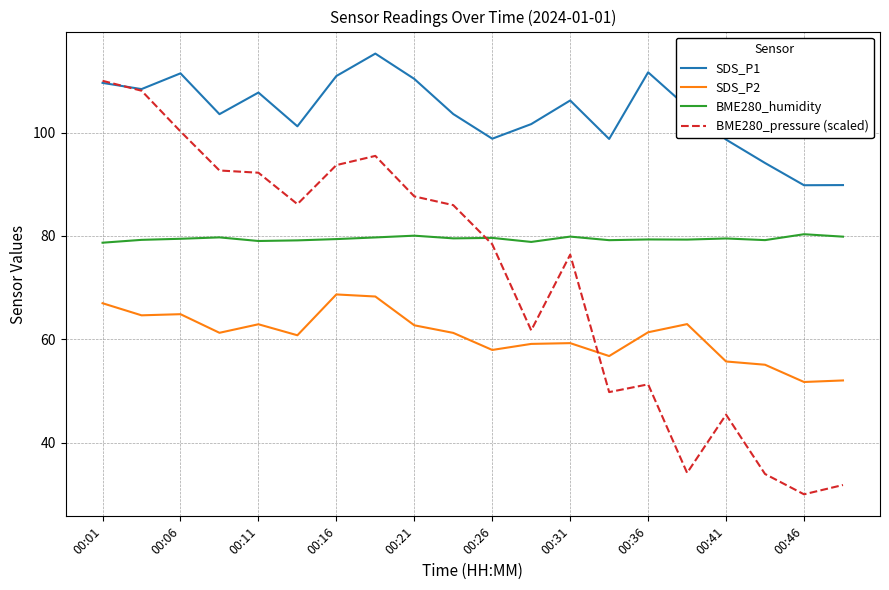

How many lines are shown in the chart?

4